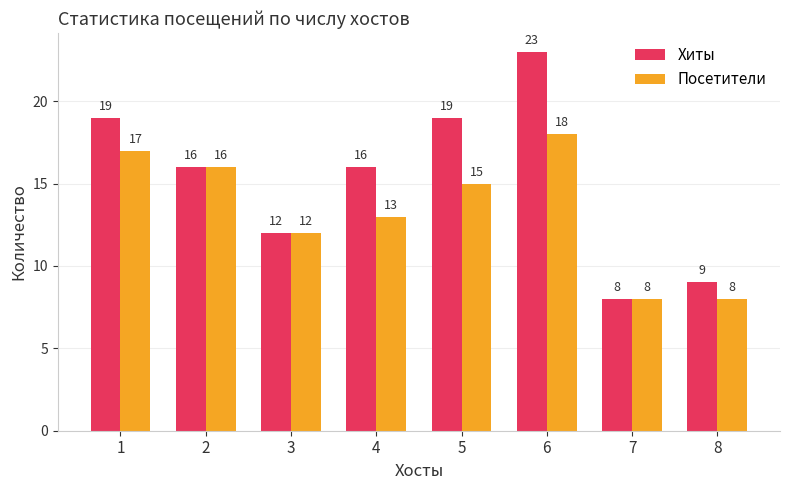

At which category is the sum across all series the highest?

6